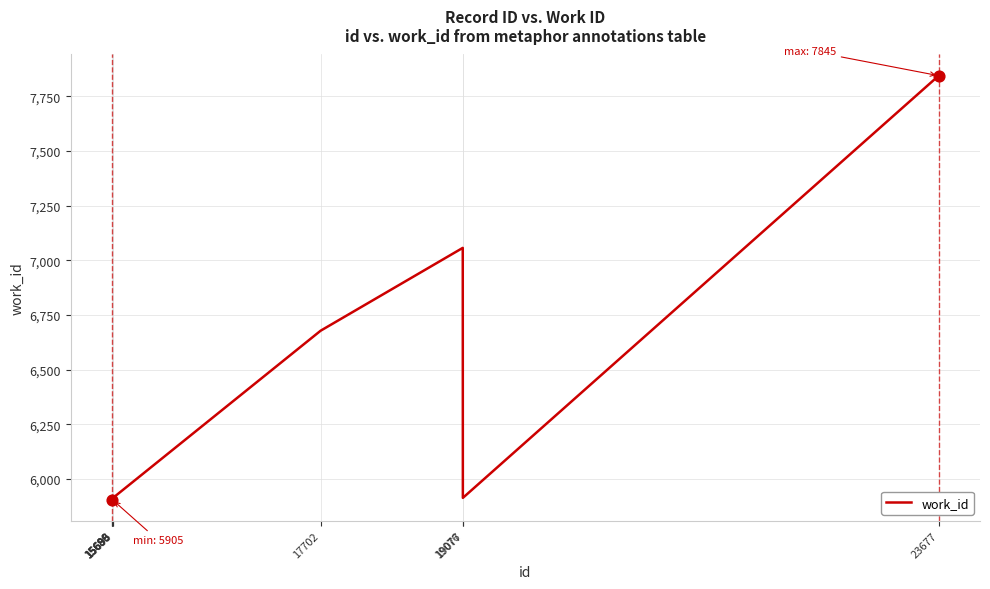

Approximately how many times larger is the value at 17702 compared to 15695?

1.1